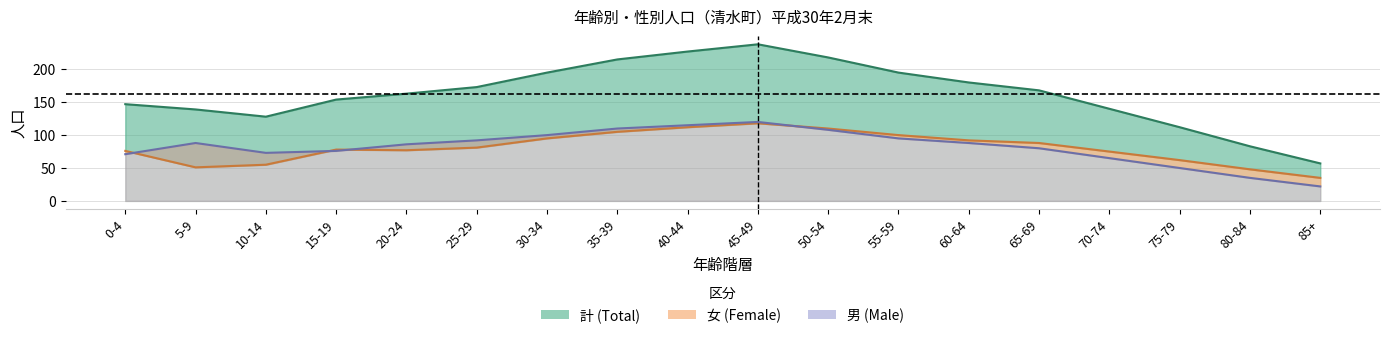

What is the value of the 計 point at the 6th from the left?

173